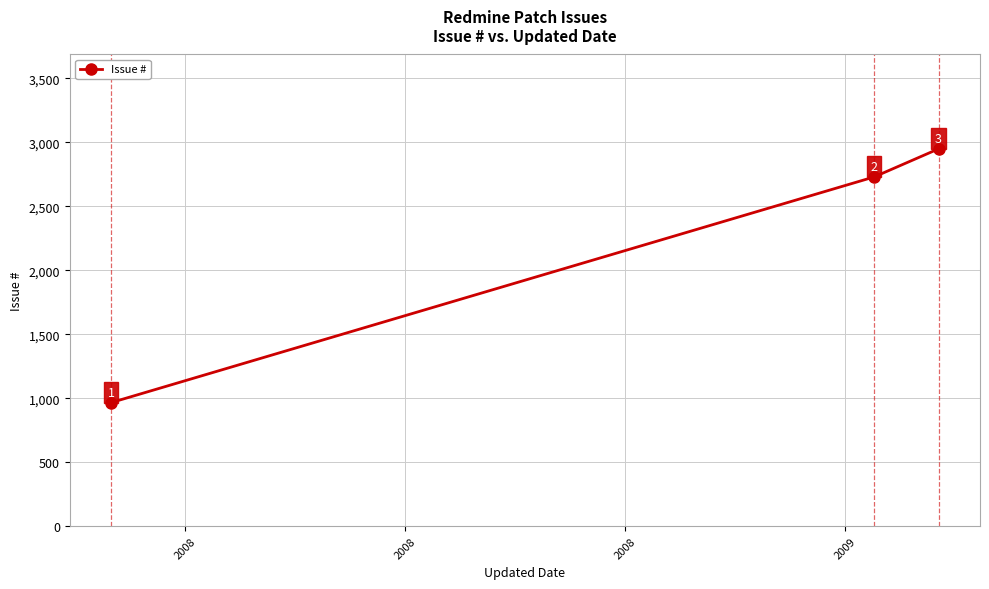

How many values are below 2730?

1